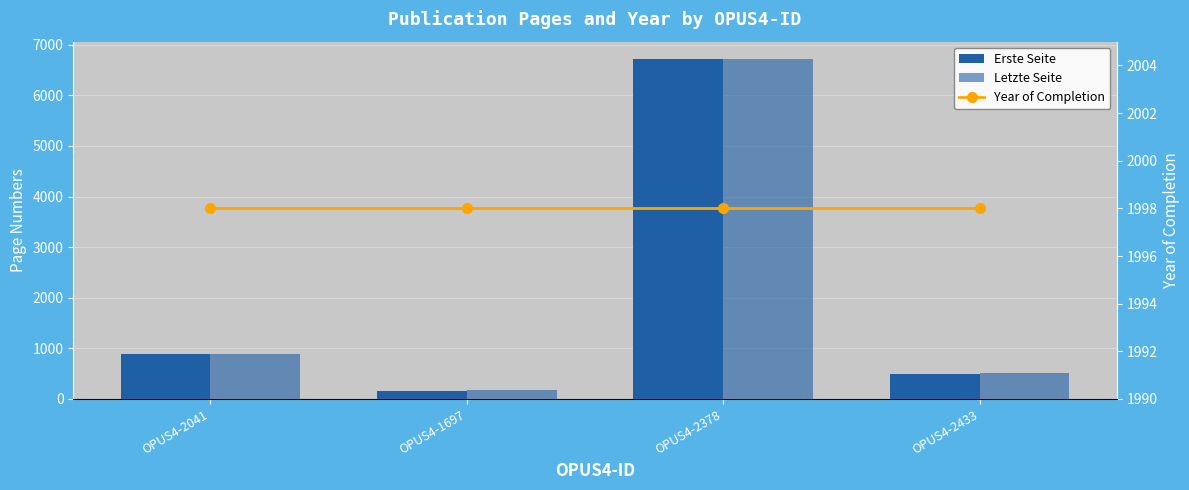

What is the sum of all Erste Seite values?

8271